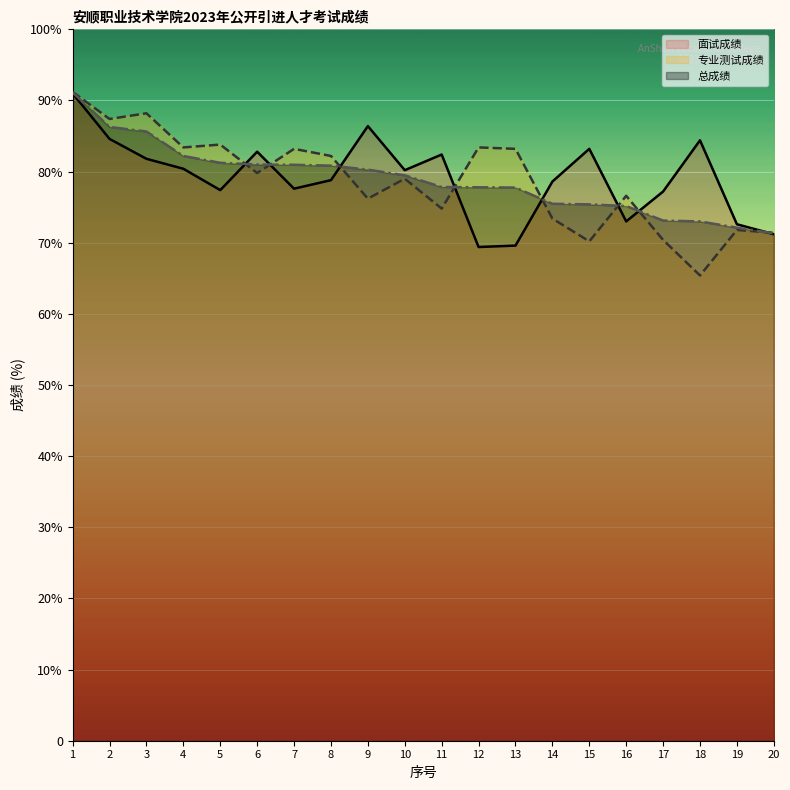

True or false: 总成绩 and 专业测试成绩 cross at least once.

True